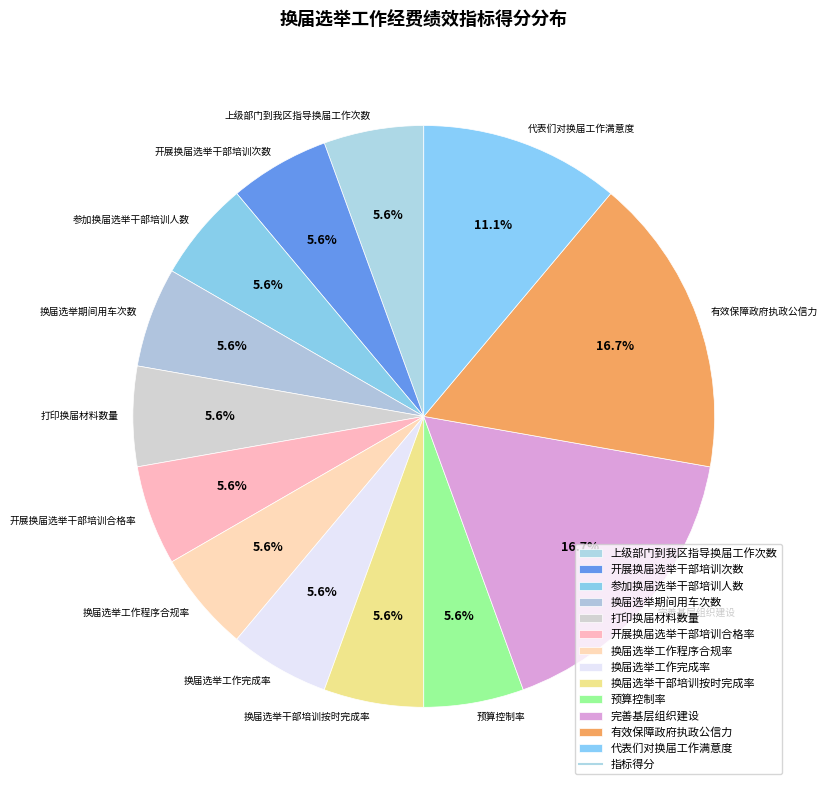

What is the ratio of the value at 开展换届选举干部培训合格率 to the value at 预算控制率?

1.0